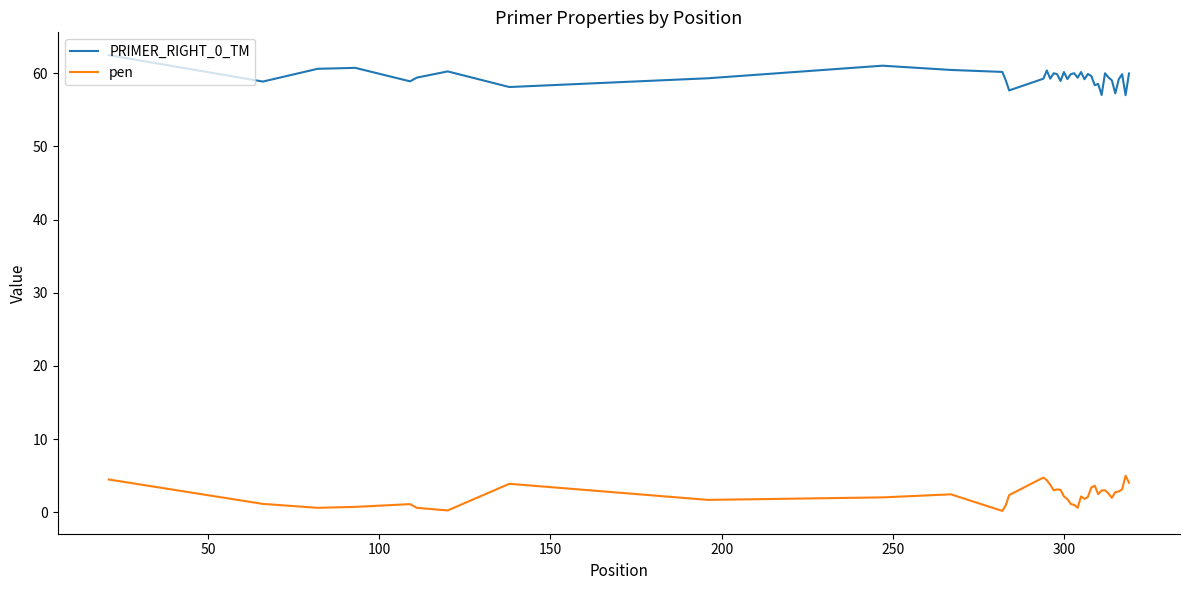

Rank the series by their maximum value, from highest to lowest.

PRIMER_RIGHT_0_TM, pen